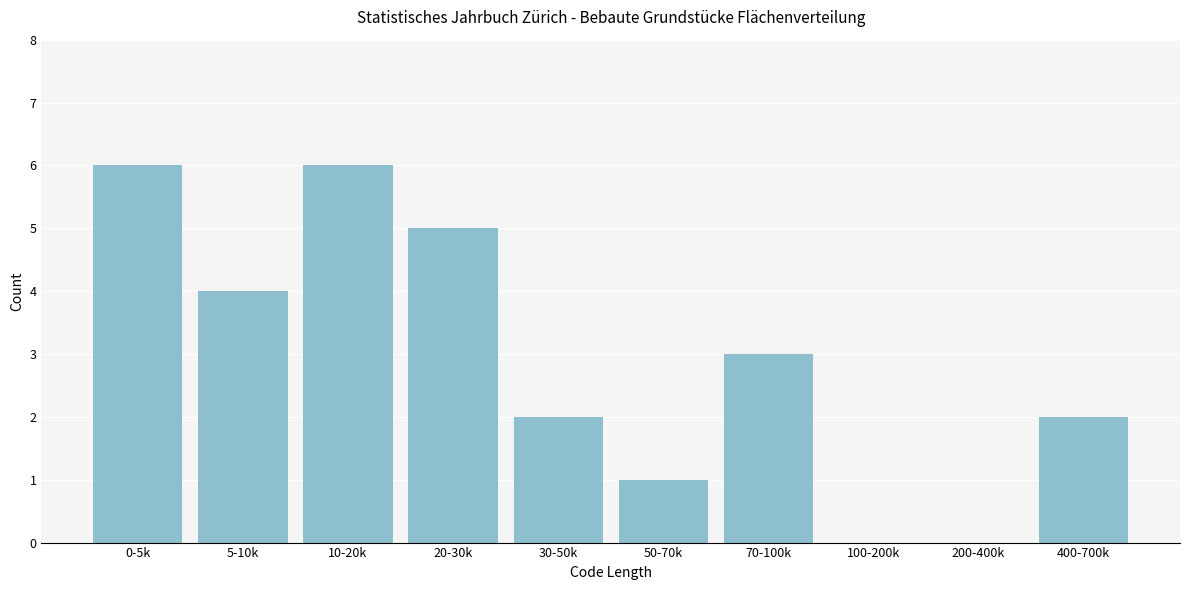

Reading left to right, transcribe all the data shown in this chart.

0-5k=6	5-10k=4	10-20k=6	20-30k=5	30-50k=2	50-70k=1	70-100k=3	100-200k=0	200-400k=0	400-700k=2